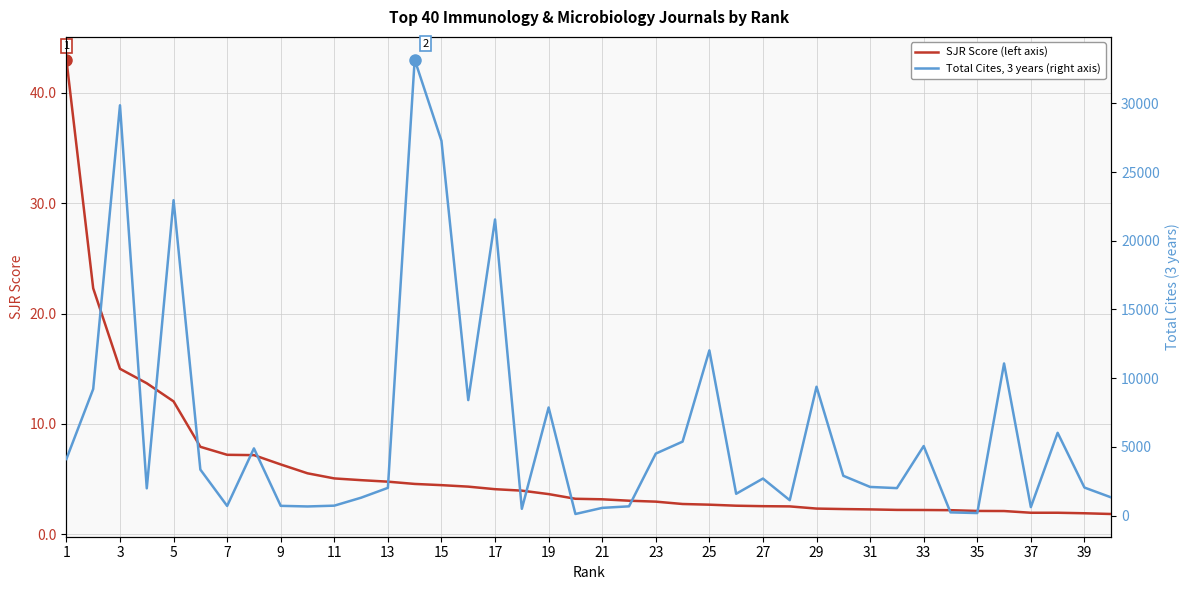

Between 37 and 25, which is larger?

25